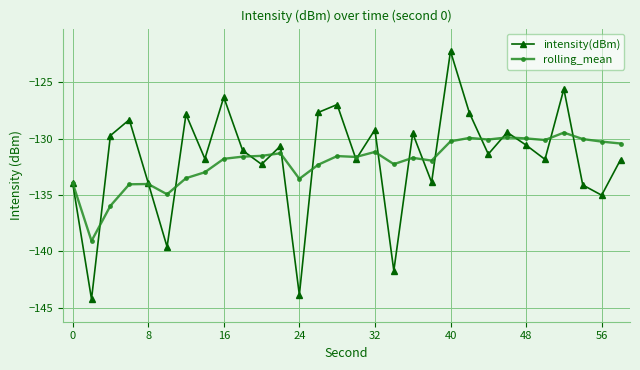

Which series has the widest spread of values?

intensity(dBm)